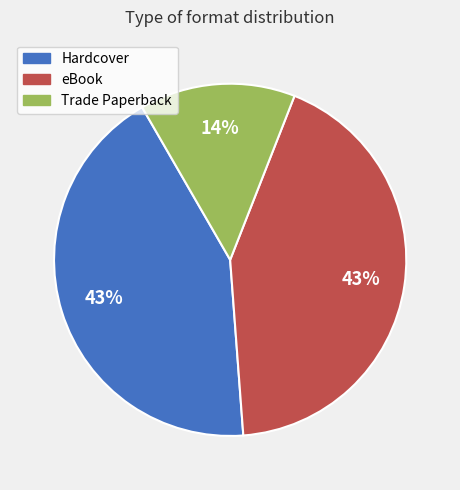

Does Trade Paperback represent more than half of the total?

No